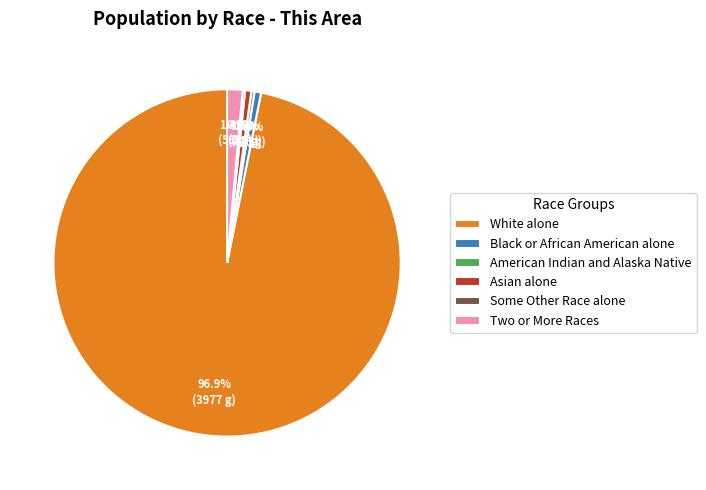

Is it true that Two or More Races is 11% of the pie?

False